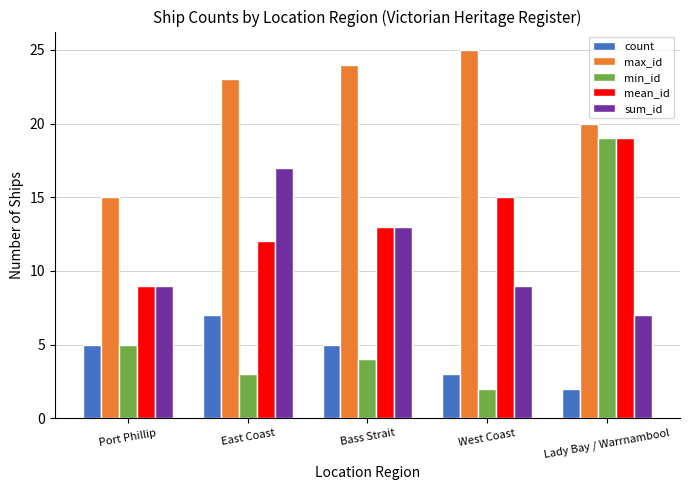

Reading left to right, list all the values displayed in this chart.

count: 5	7	5	3	2
max_id: 15	23	24	25	20
min_id: 5	3	4	2	19
mean_id: 9	12	13	15	19
sum_id: 9	17	13	9	7